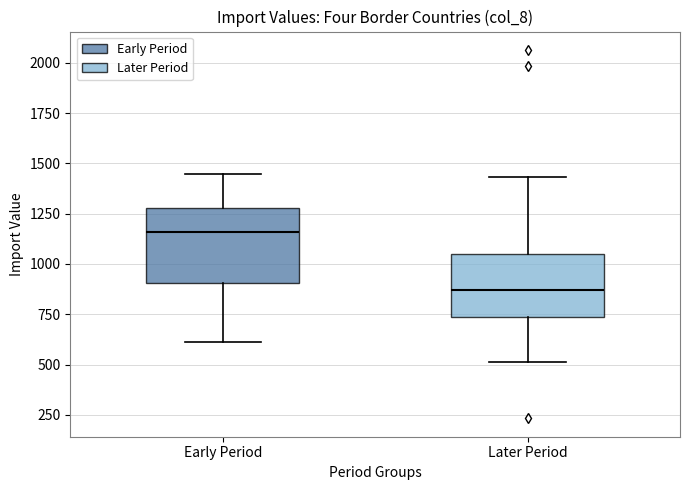

Reading left to right, transcribe this box plot: for each box, give where its median line is, the range the box spans, and where its two whiskers end, as read against the y-axis. The values are not printed on the chart, so give them approximately, as read against the axis.

Early Period: median 1150, box 900 to 1300, whiskers 600 to 1450
Later Period: median 850, box 750 to 1050, whiskers 500 to 1450